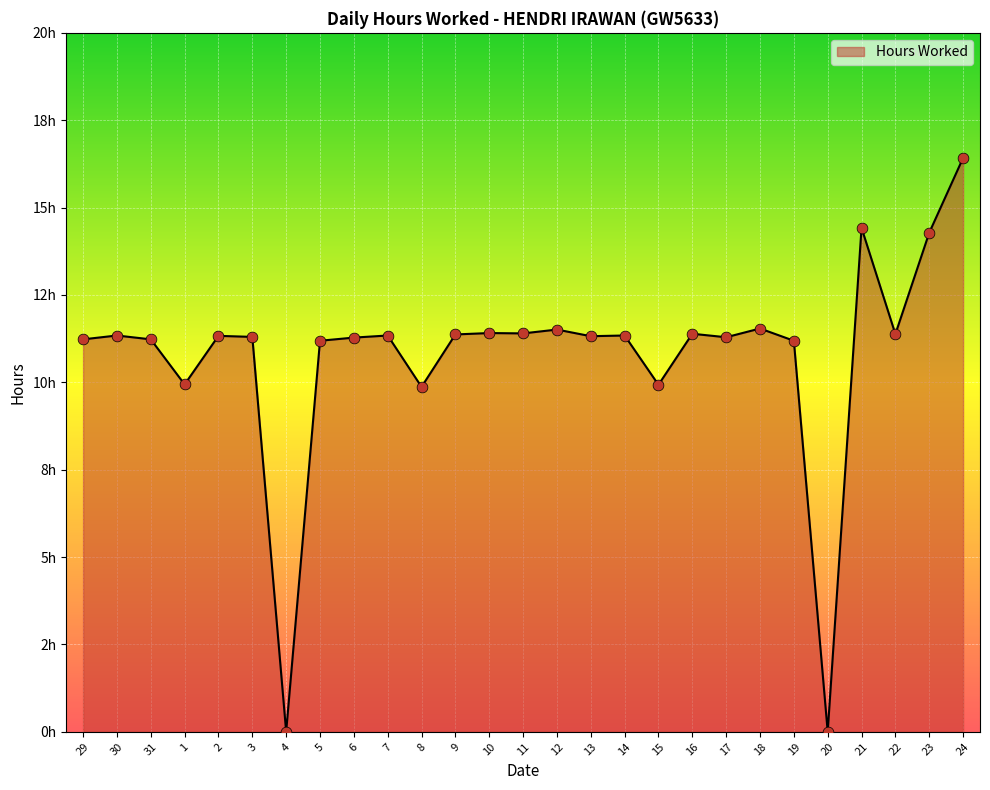

Between 12 and 11, which is larger?

12